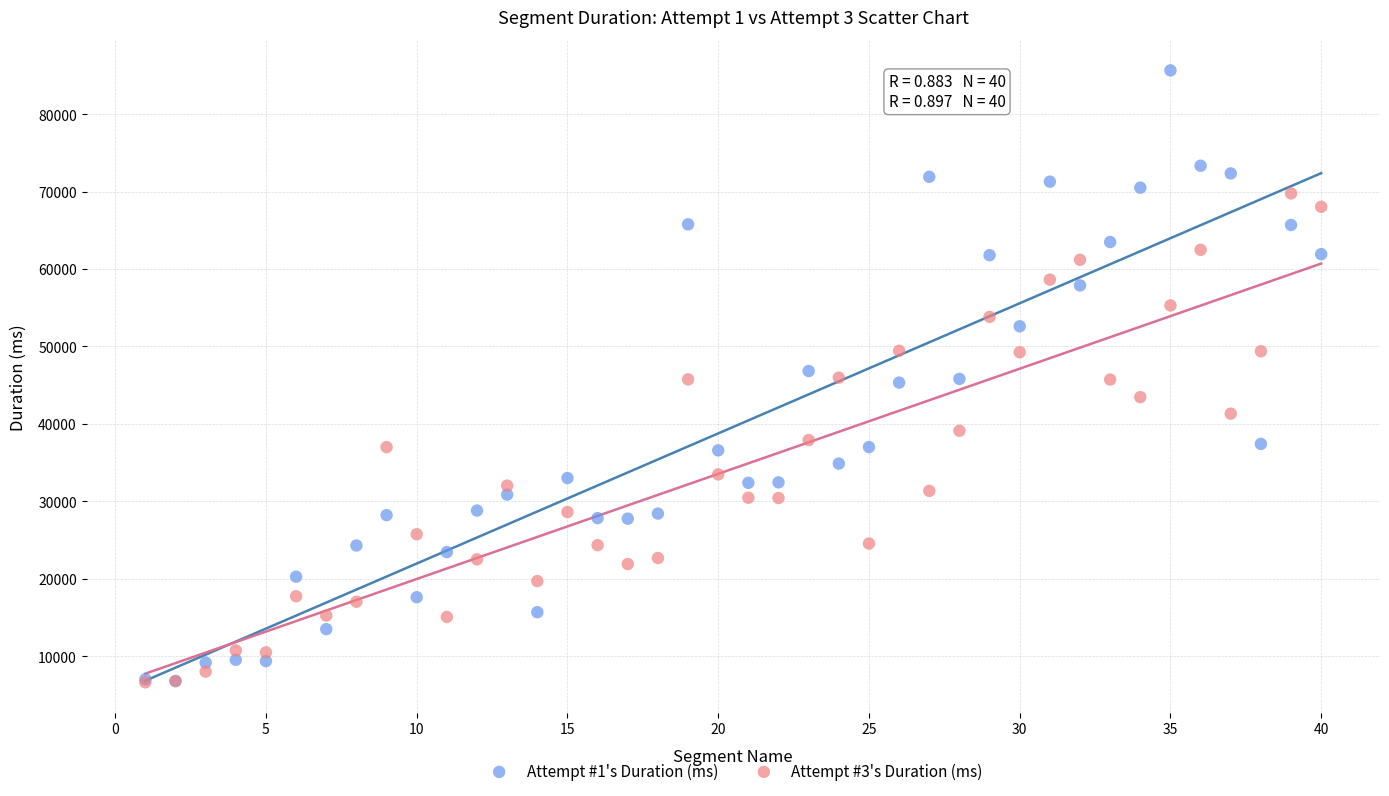

What are all the series names shown in the legend?

Attempt #1's Duration (ms), Attempt #3's Duration (ms)